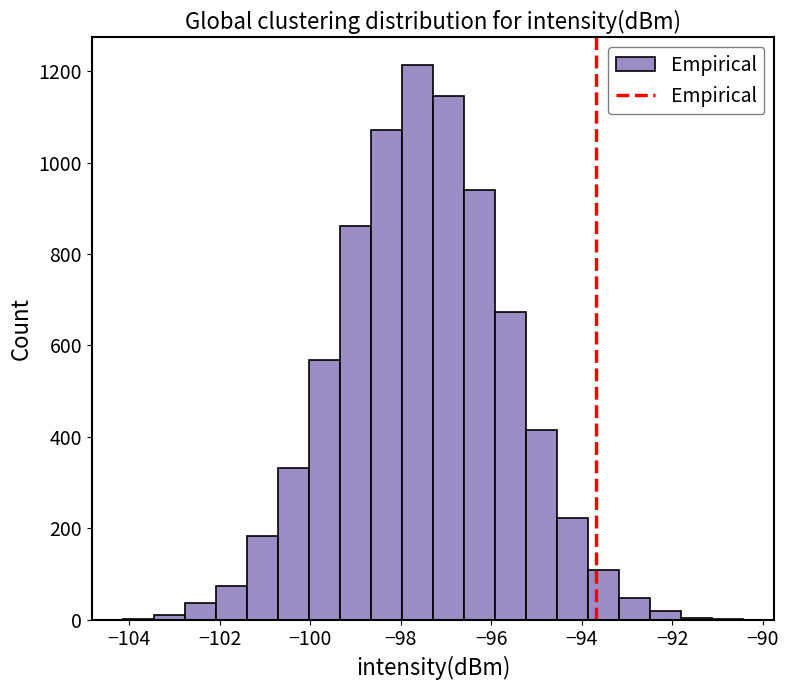

Around what value on the x-axis is the tallest bar? Give the approximate position of its centre, as read against the axis.

-97.6